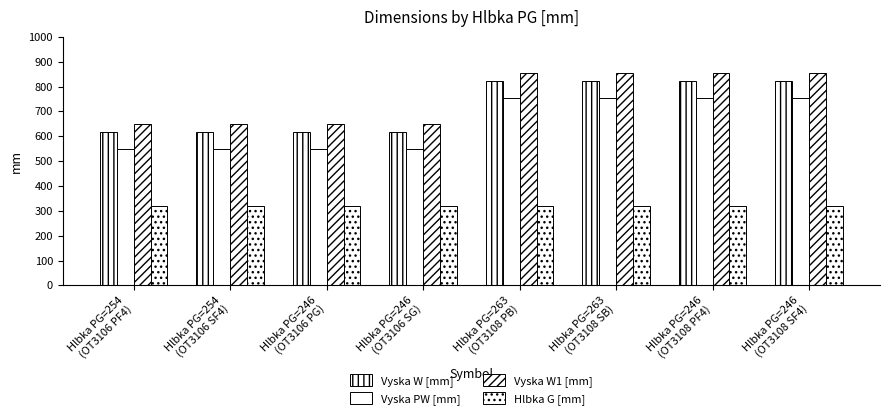

How many distinct data groups are displayed?

4